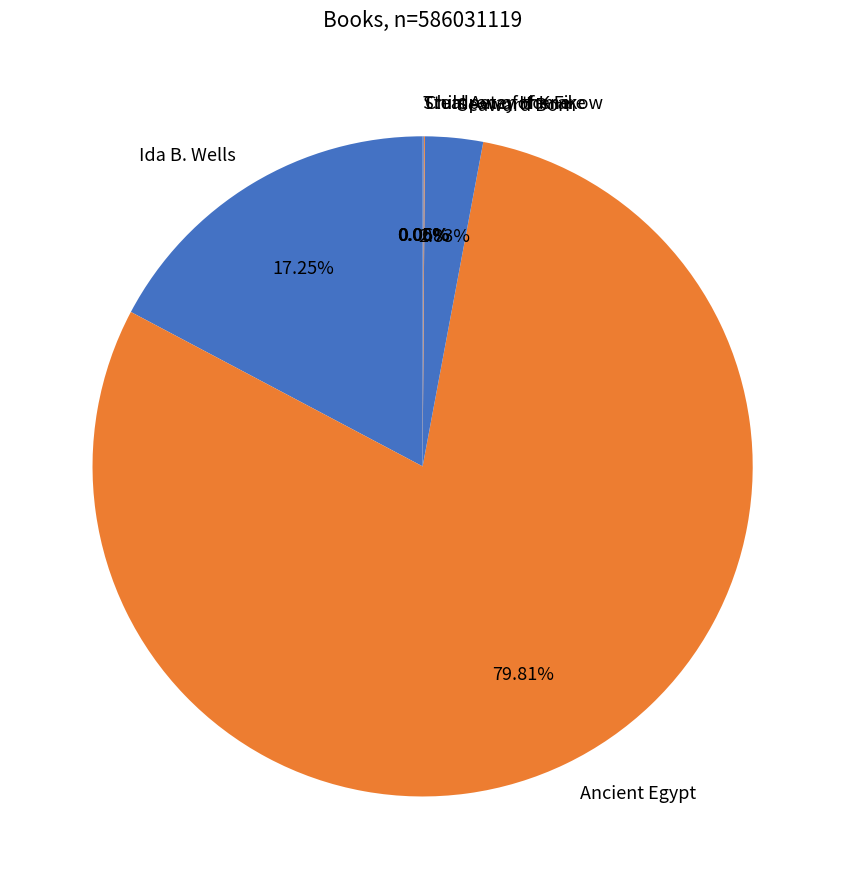

Does any single category account for the majority?

Yes